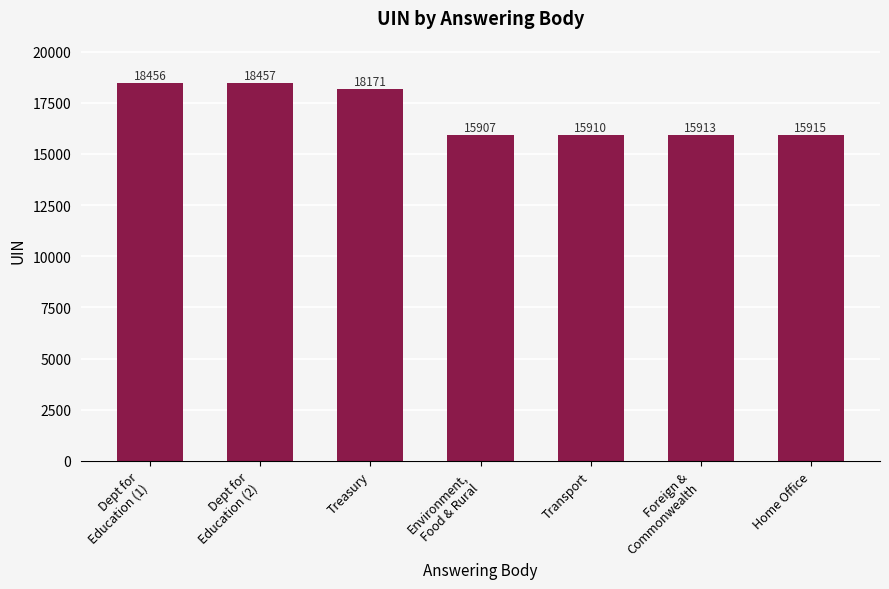

Reading right to left, extract all data points from this chart.

Home Office=15915	Foreign &
Commonwealth=15913	Transport=15910	Environment,
Food & Rural=15907	Treasury=18171	Dept for
Education (2)=18457	Dept for
Education (1)=18456